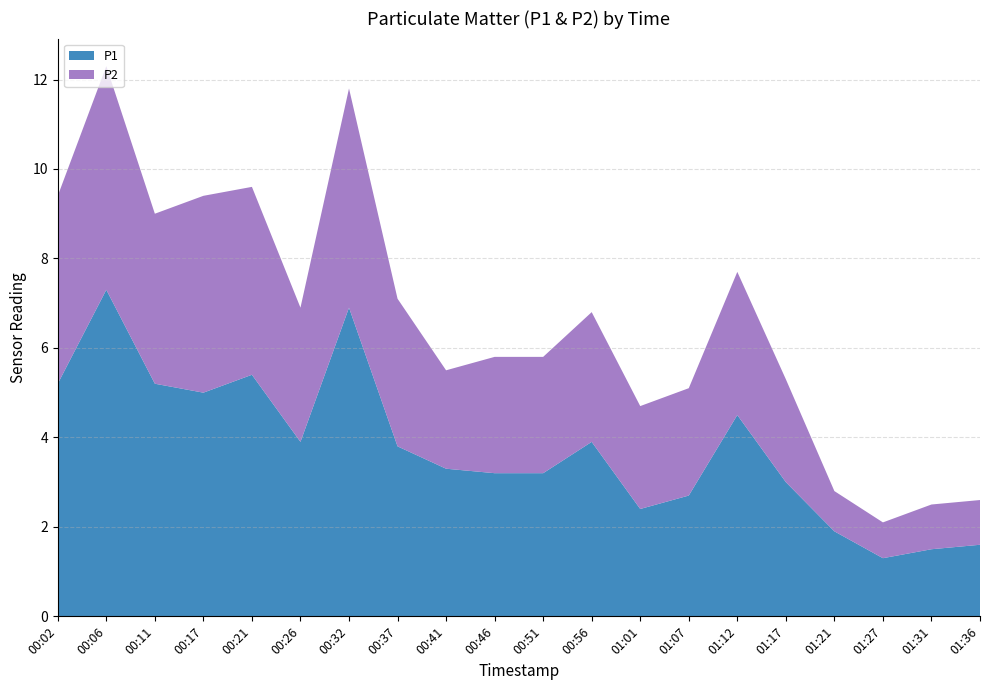

Reading right to left, list all the values displayed in this chart.

P1: 01:36=1.6	01:31=1.5	01:27=1.3	01:21=1.9	01:17=3.0	01:12=4.5	01:07=2.7	01:01=2.4	00:56=3.9	00:51=3.2	00:46=3.2	00:41=3.3	00:37=3.8	00:32=6.9	00:26=3.9	00:21=5.4	00:17=5.0	00:11=5.2	00:06=7.3	00:02=5.2
P2: 01:36=1.0	01:31=1.0	01:27=0.8	01:21=0.9	01:17=2.3	01:12=3.2	01:07=2.4	01:01=2.3	00:56=2.9	00:51=2.6	00:46=2.6	00:41=2.2	00:37=3.3	00:32=4.9	00:26=3.0	00:21=4.2	00:17=4.4	00:11=3.8	00:06=5.0	00:02=4.2